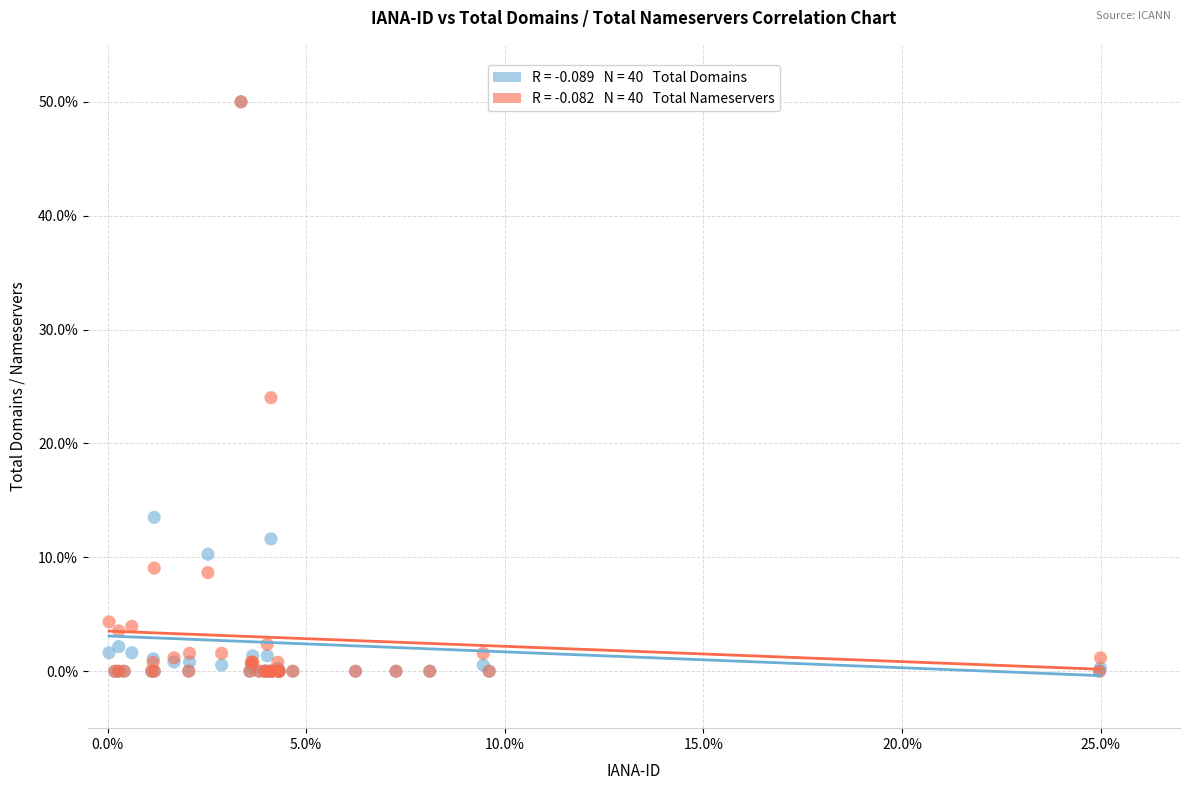

Across all series, what Y value is closest to 25?

24.0